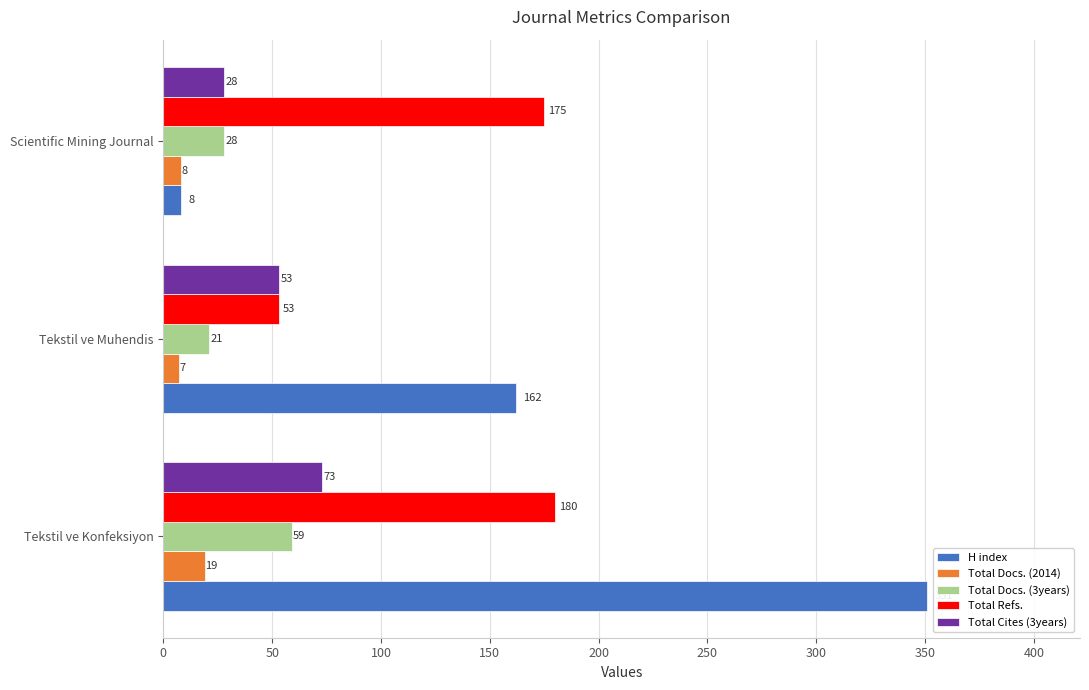

What is the difference between the maximum and minimum values in the Total Cites (3years) series?

45